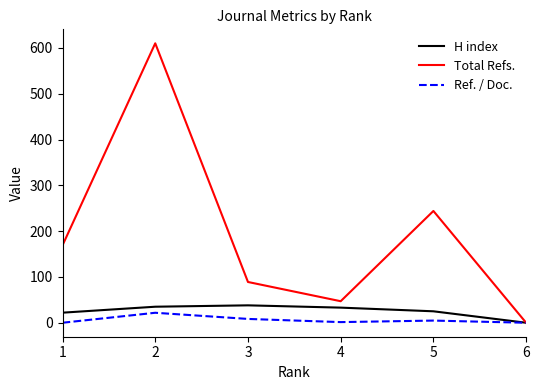

The value of Ref. / Doc. at 2 is 21.8. True or false?

True